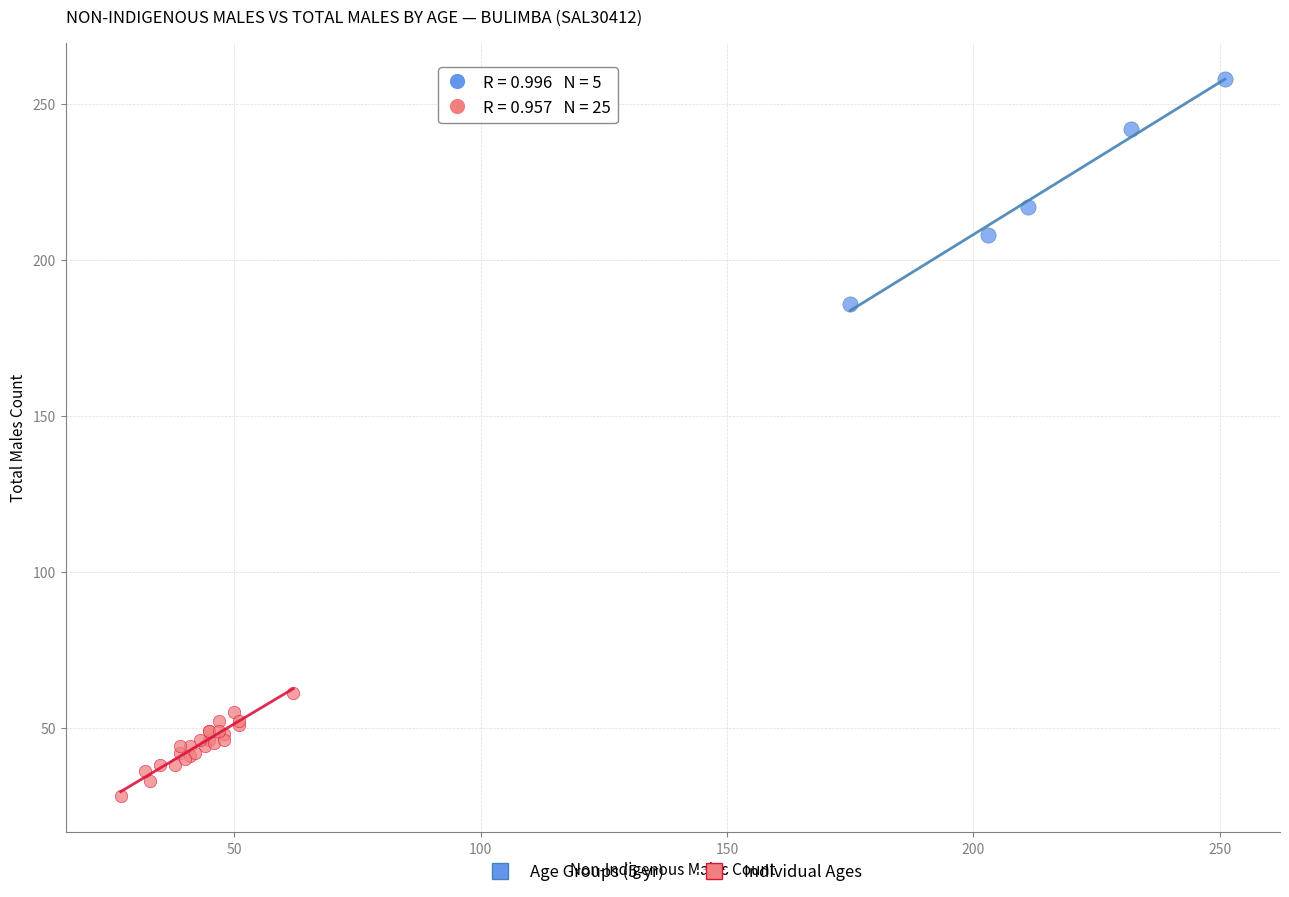

Which series has the widest spread of Y values?

Age Groups (5-yr)